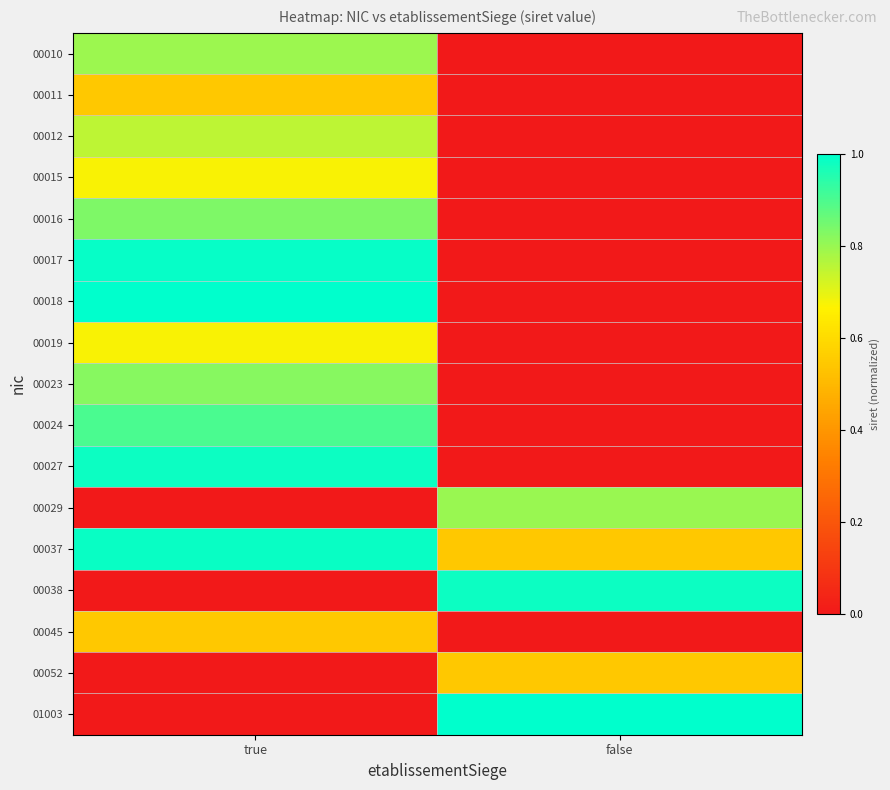

How many distinct data groups are displayed?

17